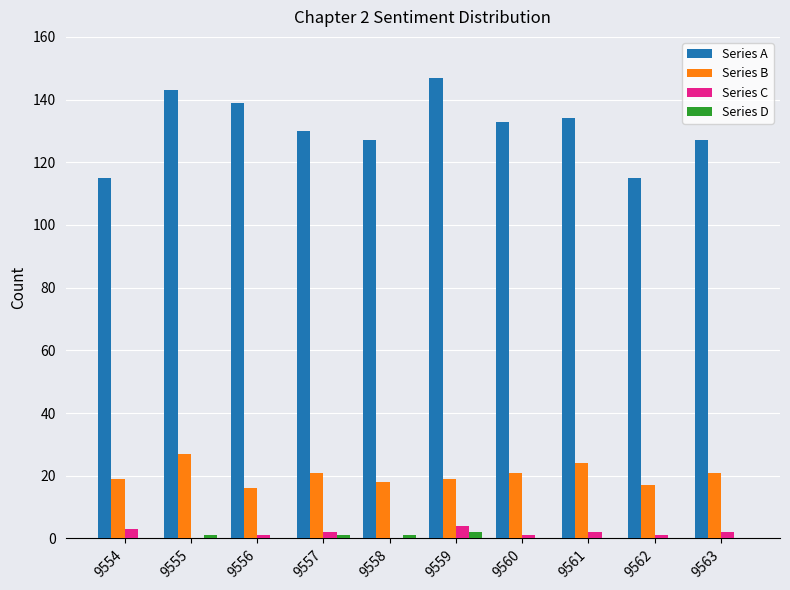

Are the bars horizontal?

No